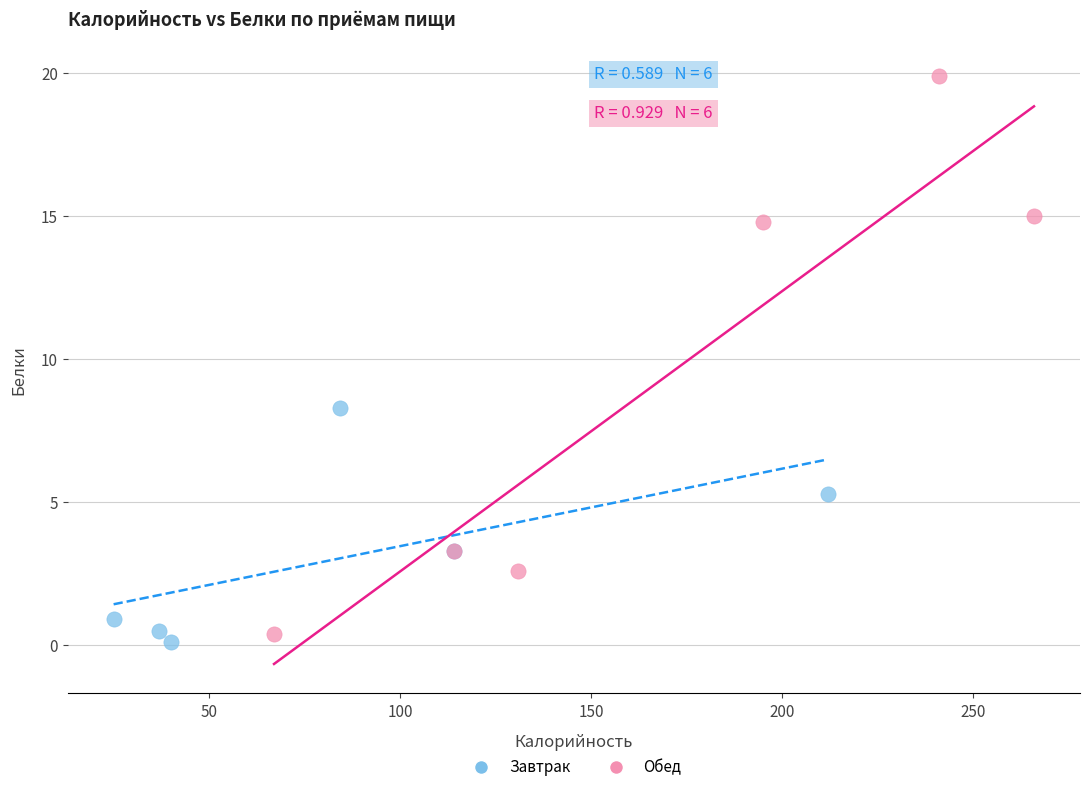

Which series contains the highest Y value?

Обед